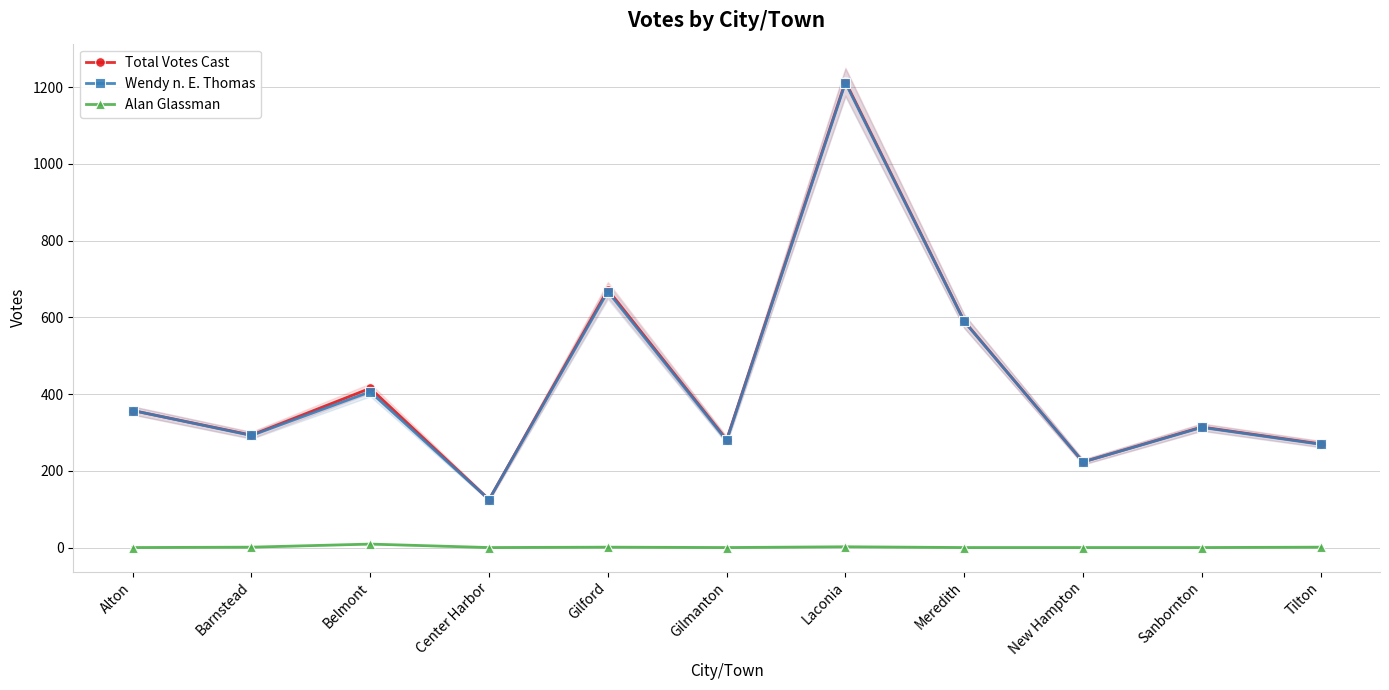

What is the sum of all Total Votes Cast values?

4754